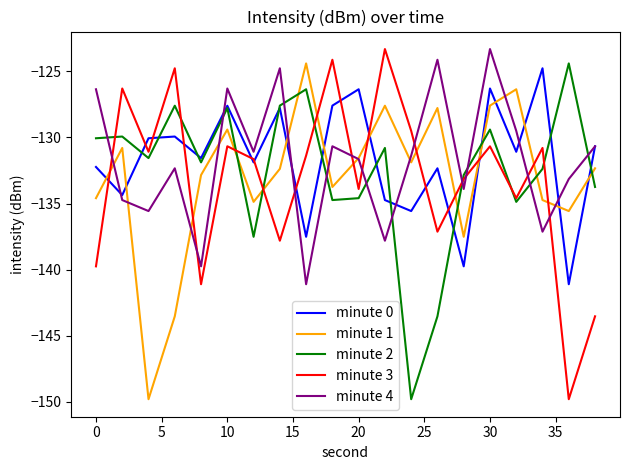

Does the chart have visible grid lines?

No